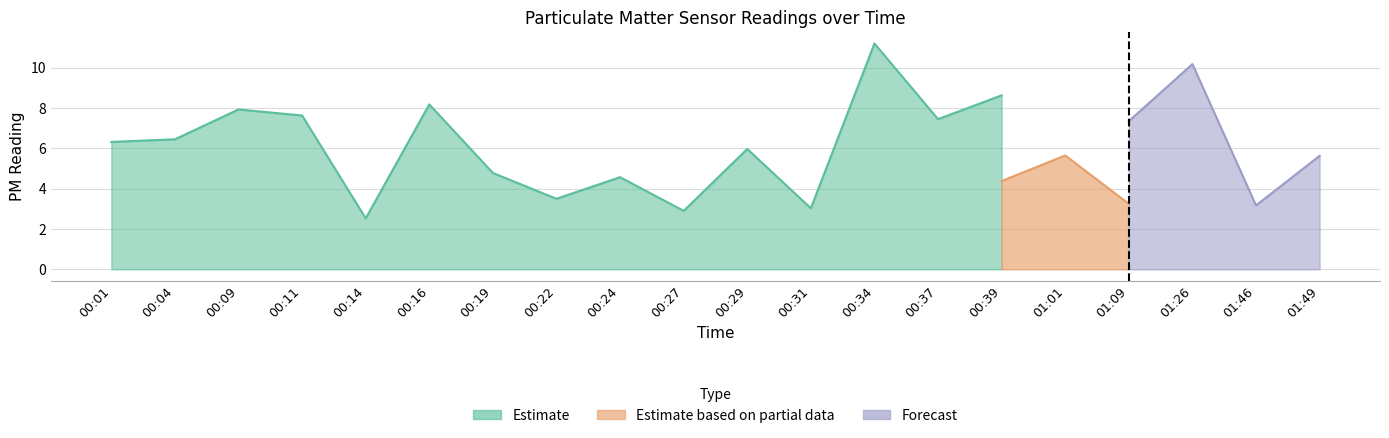

Is it true that P2 equals 2.9 at 00:11?

False